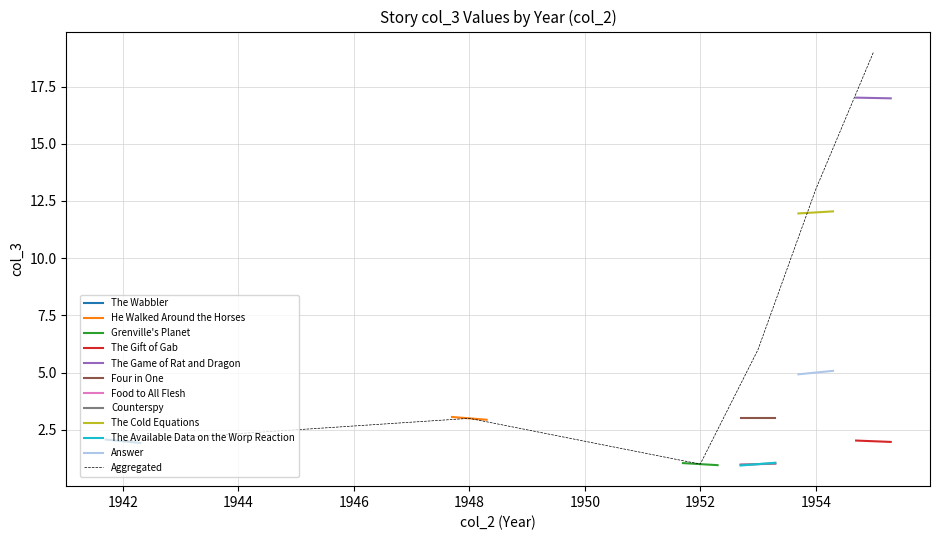

Reading right to left, extract all data points from this chart.

5	1	12	1	1	3	17	2	1	3	2